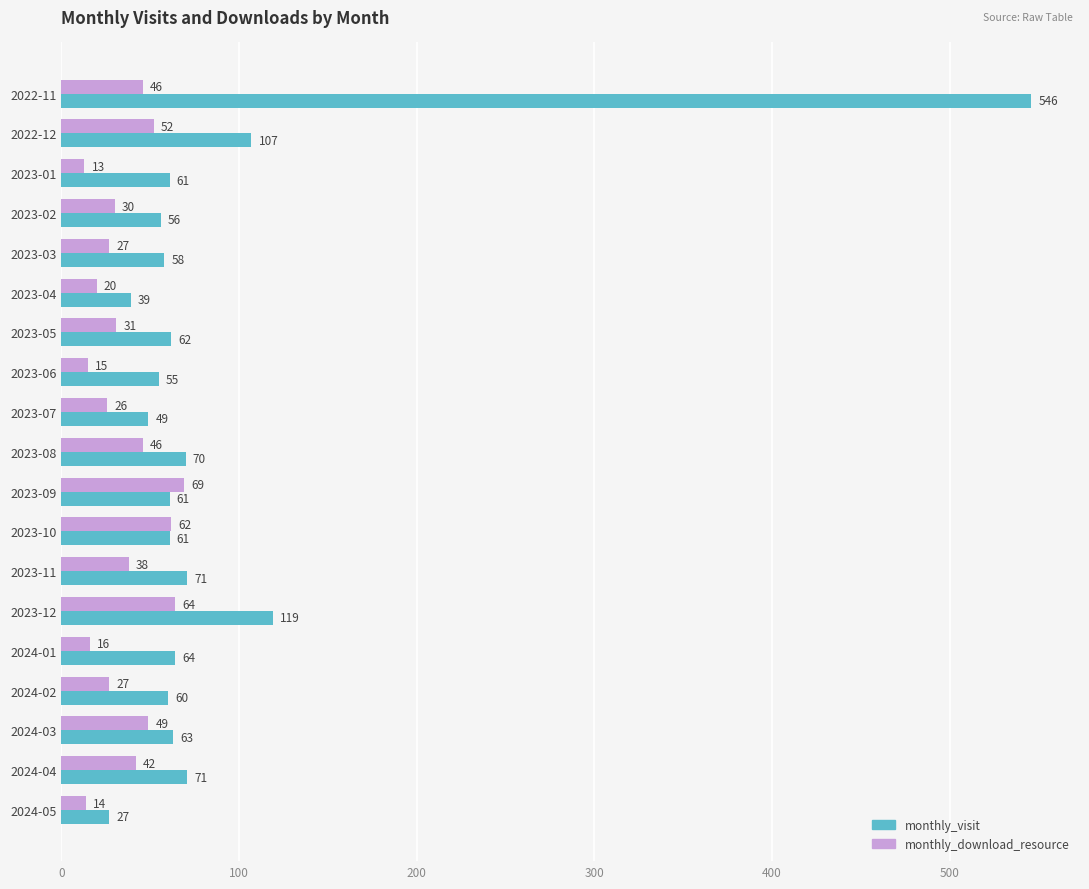

Which series has the largest total across all categories?

monthly_visit